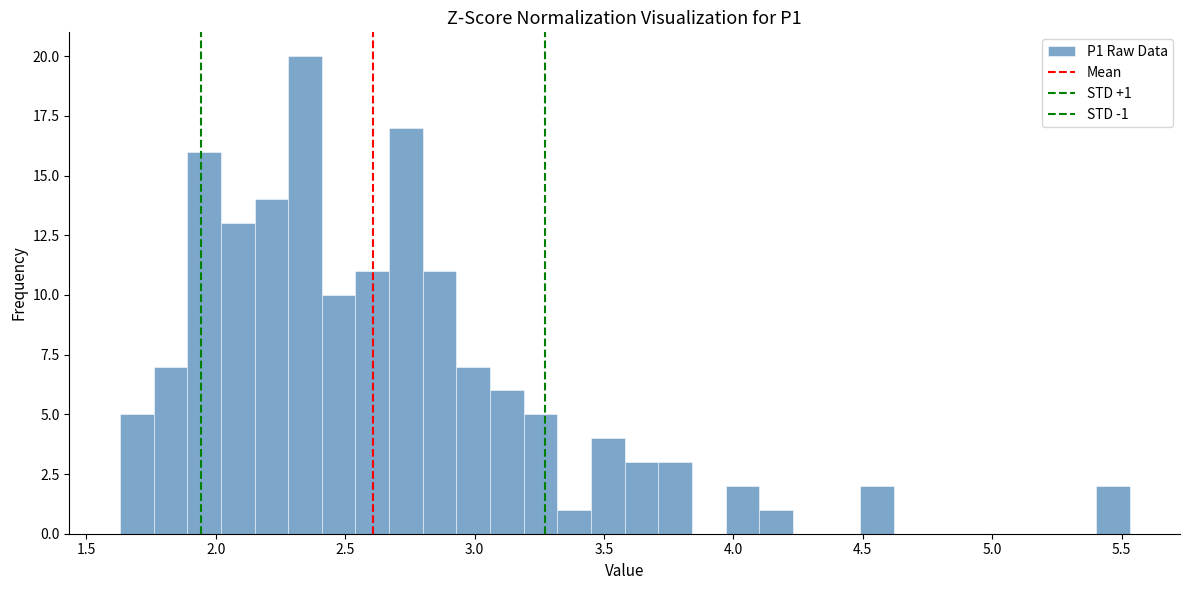

Read against the x-axis, roughly where is the centre of the tallest bar?

2.35